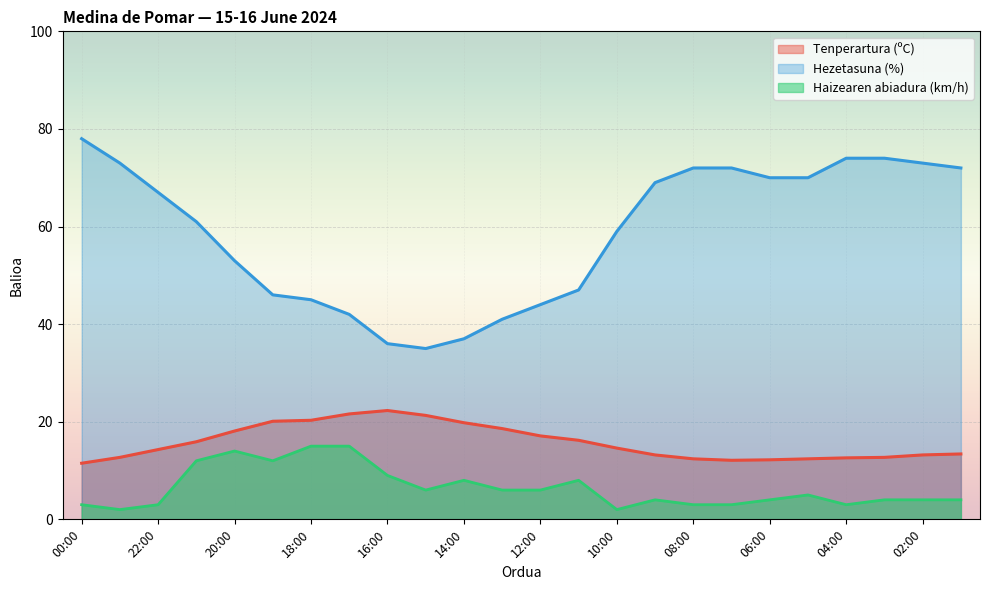

True or false: Tenperartura (ºC) has more than 0 points higher than both neighbors.

True